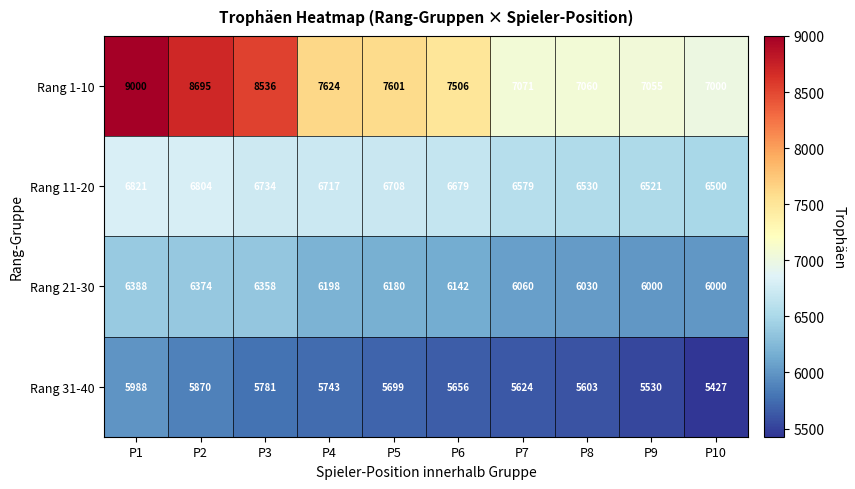

At how many categories does at least one series exceed 7805?

3